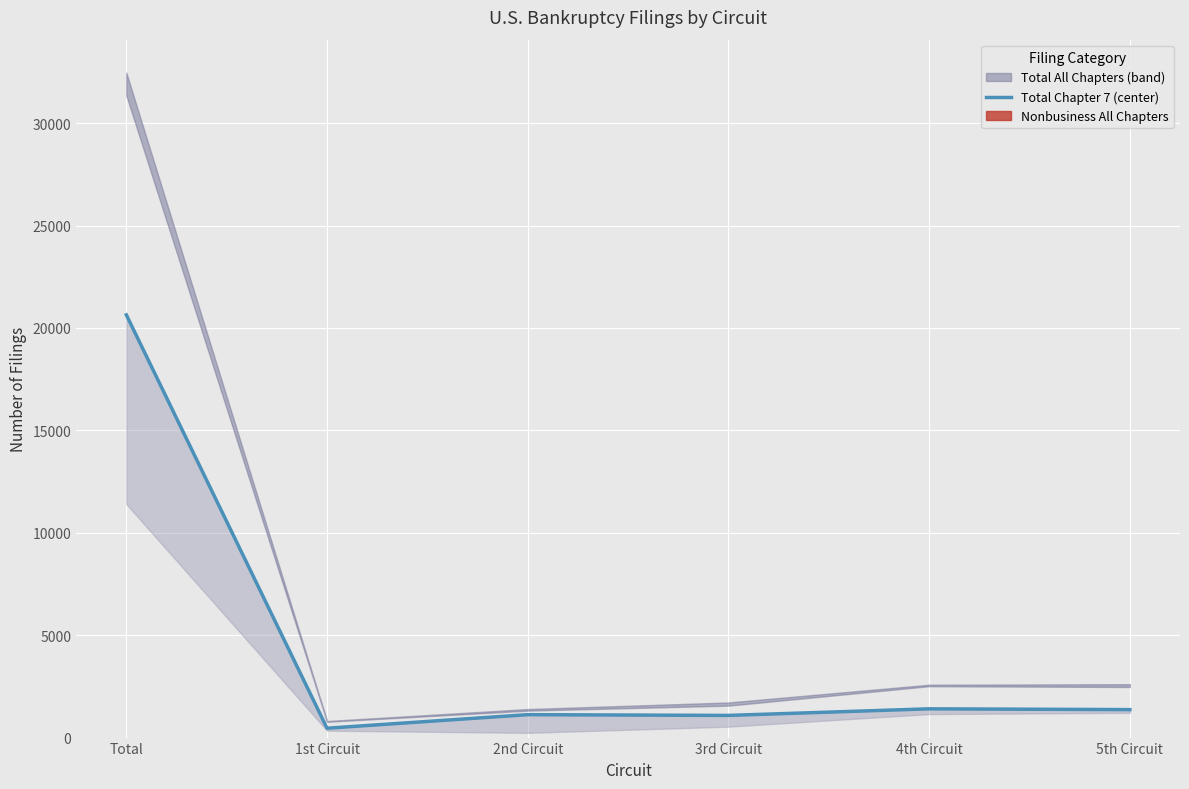

At which category does Total Chapter 7 reach its first local peak?

2nd Circuit